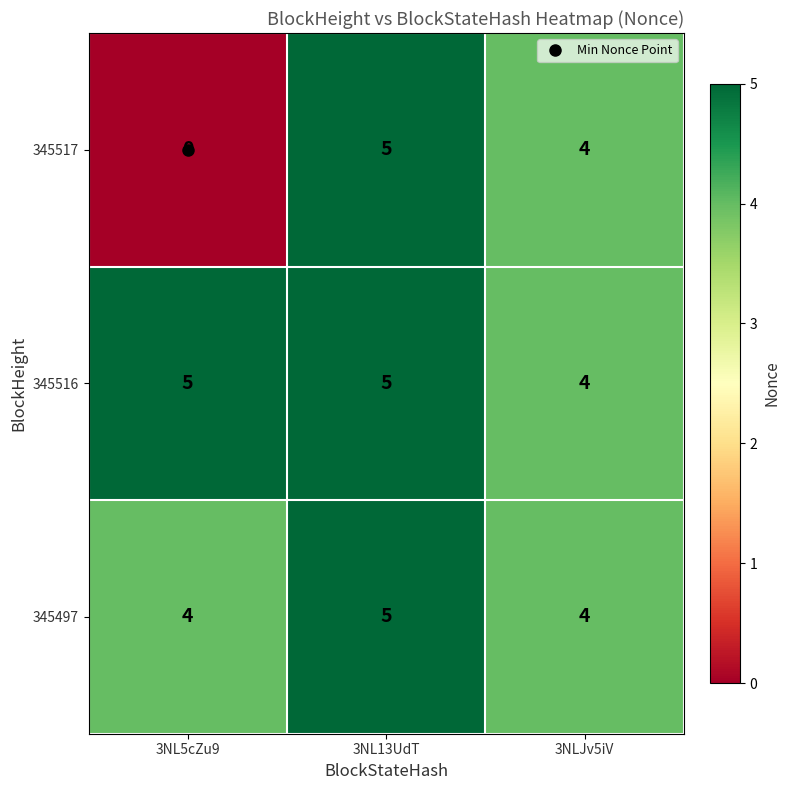

What is the total value across all series at 3NL13UdT?

15